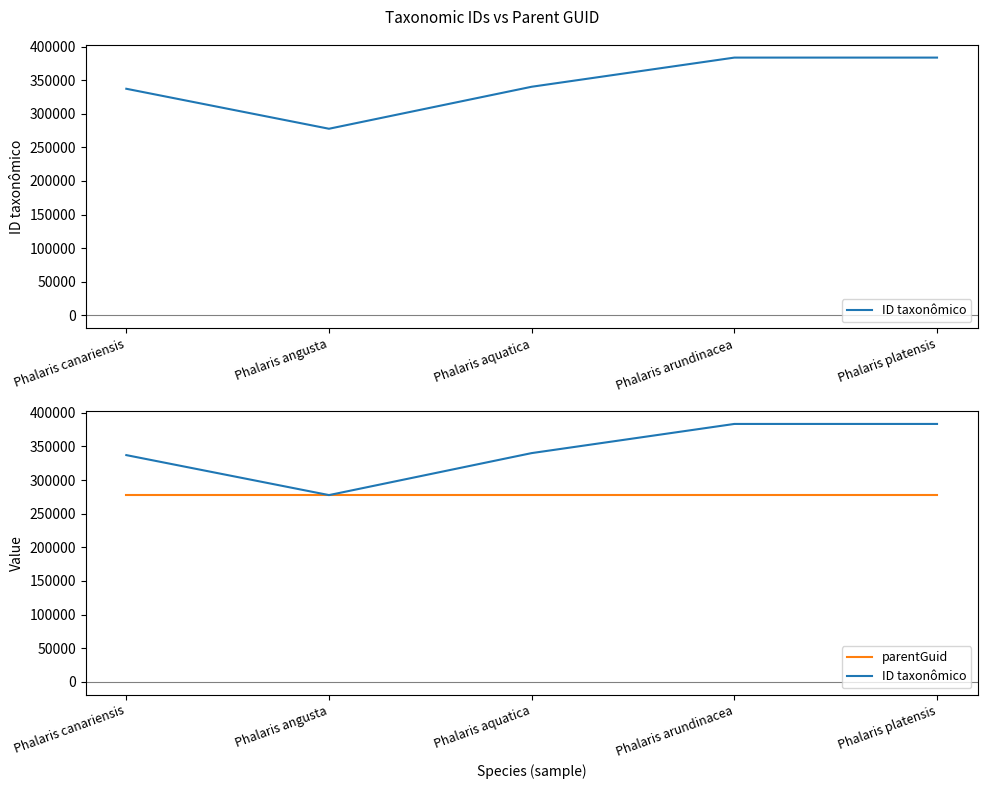

True or false: ID taxonômico and parentGuid cross at least once.

False